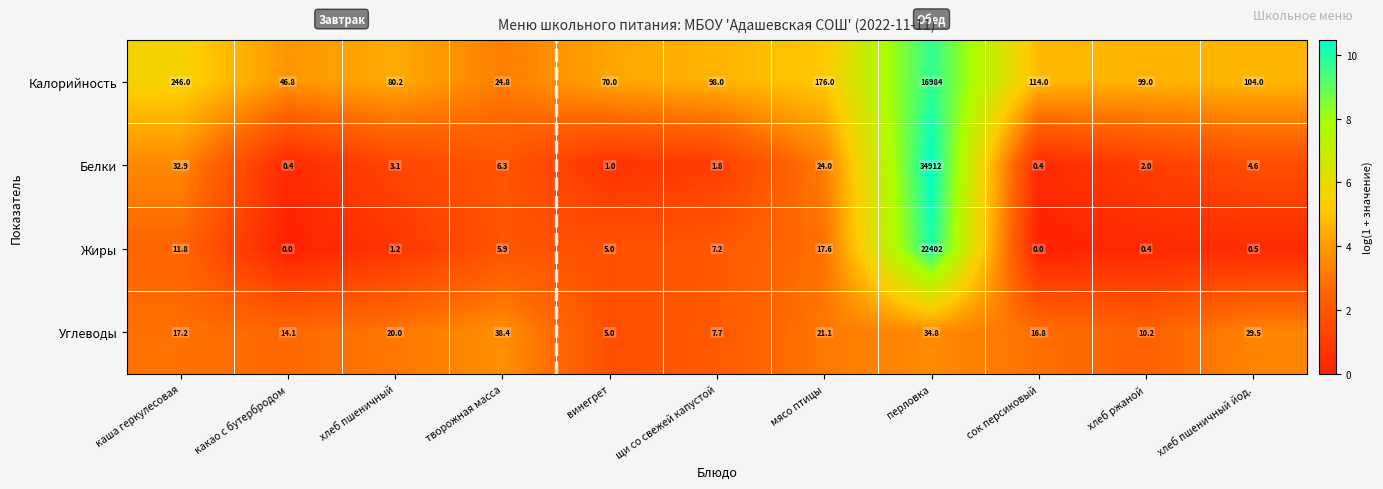

What is the difference between the second highest and minimum values in the Калорийность series?

221.2